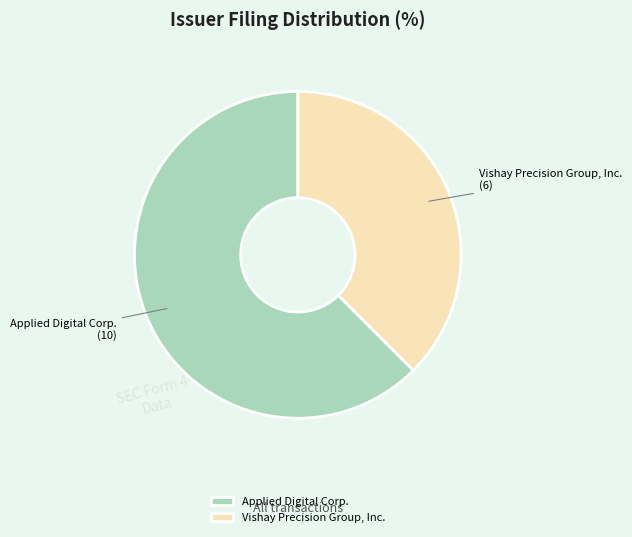

Count the number of slices in the pie.

2